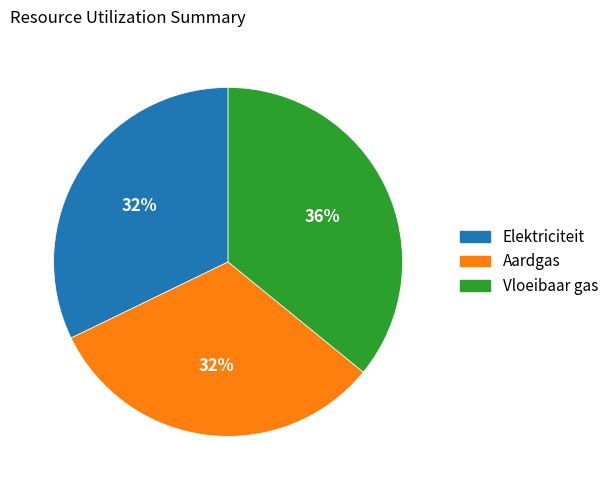

Between Elektriciteit and Vloeibaar gas, which is larger?

Vloeibaar gas